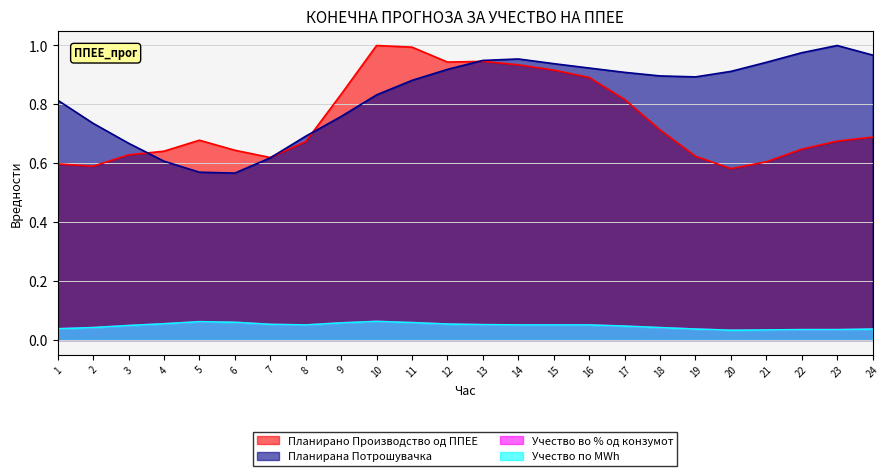

True or false: Учество во % од конзумот and Учество по MWh intersect in this chart.

False